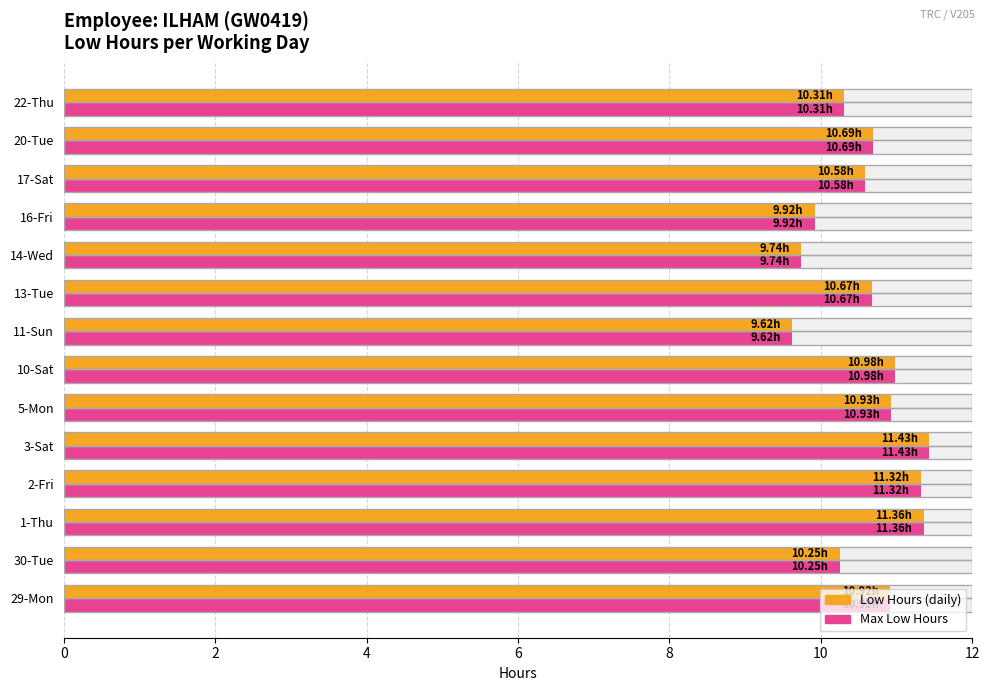

What is the difference between the second highest and second lowest values in the Max Low Hours series?

1.6